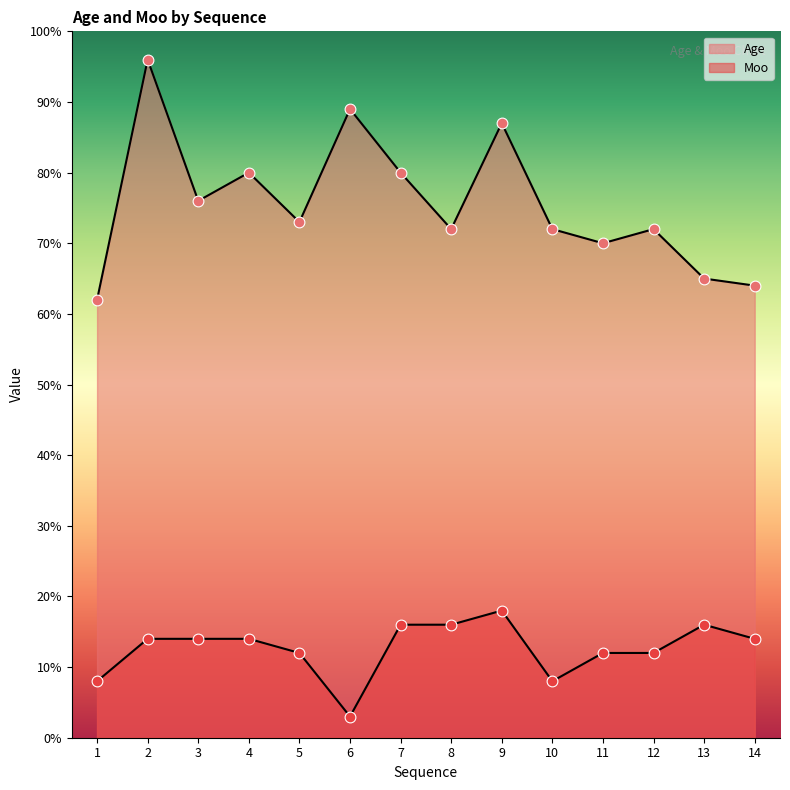

At which category is the sum across all series the highest?

2